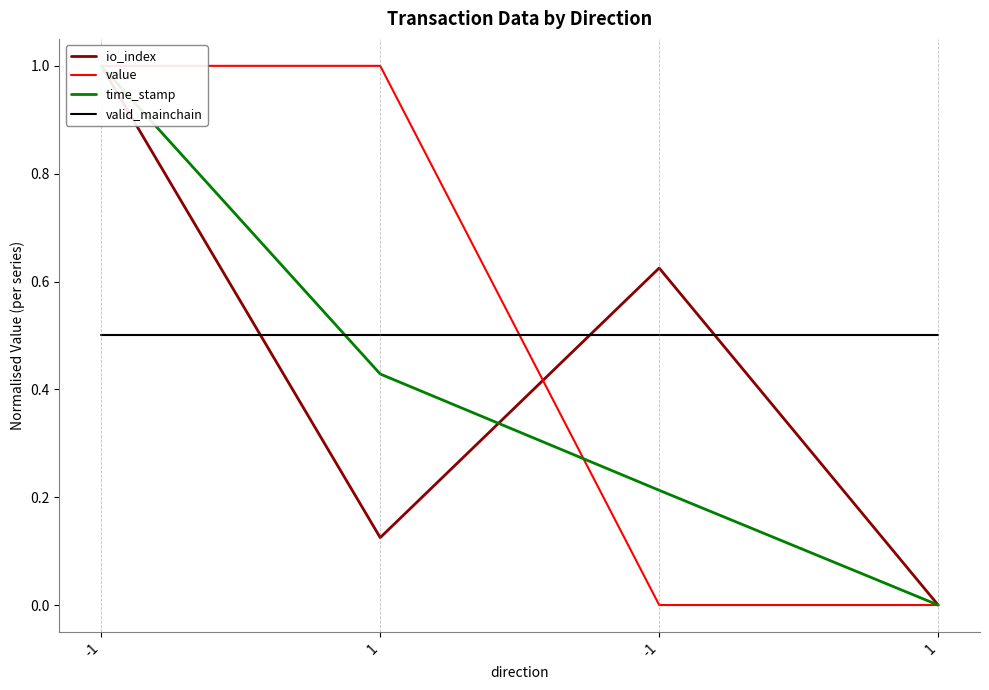

Which category has the lowest value in the value series?

-1